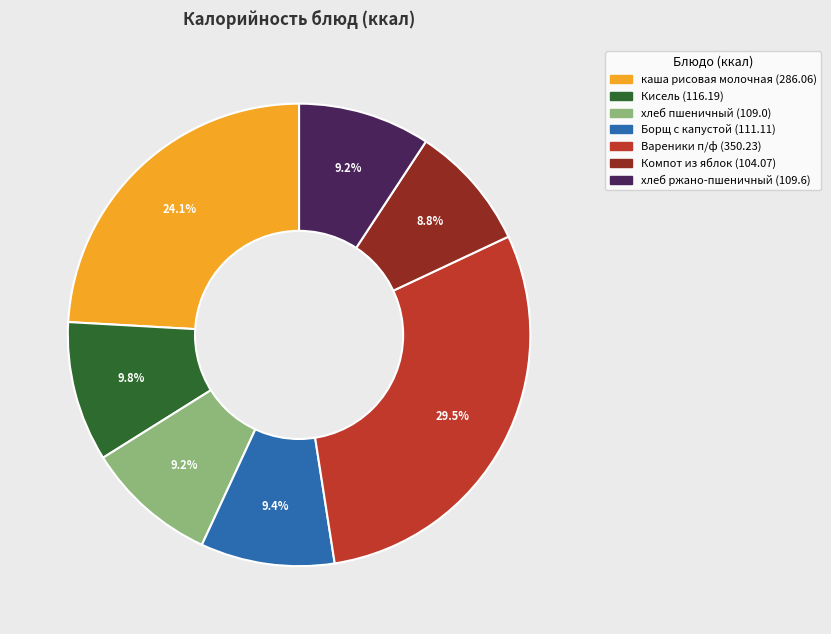

True or false: хлеб пшеничный accounts for 9% of the total.

True